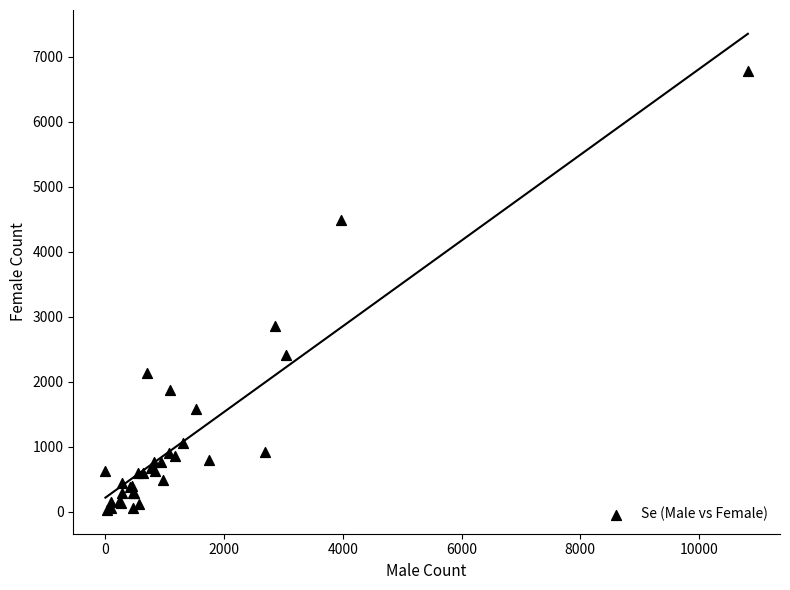

What Y value in the scatter plot is closest to 3403?

2866